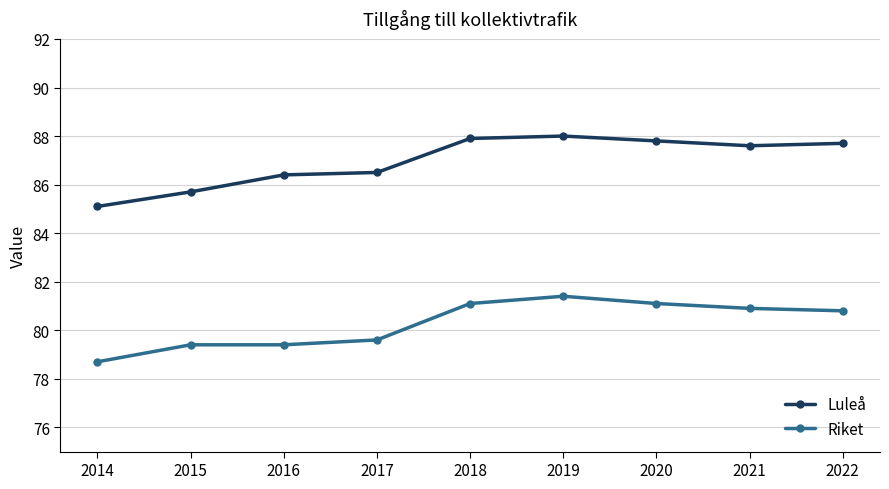

True or false: Riket has more than 0 interior local peaks.

True